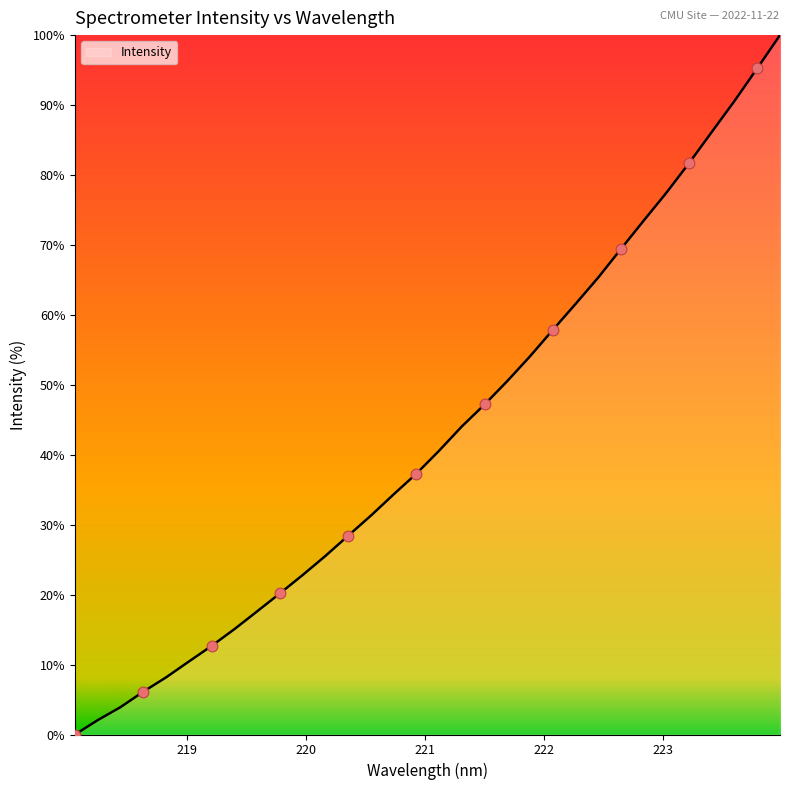

What is the difference between the maximum and minimum values?

100.0